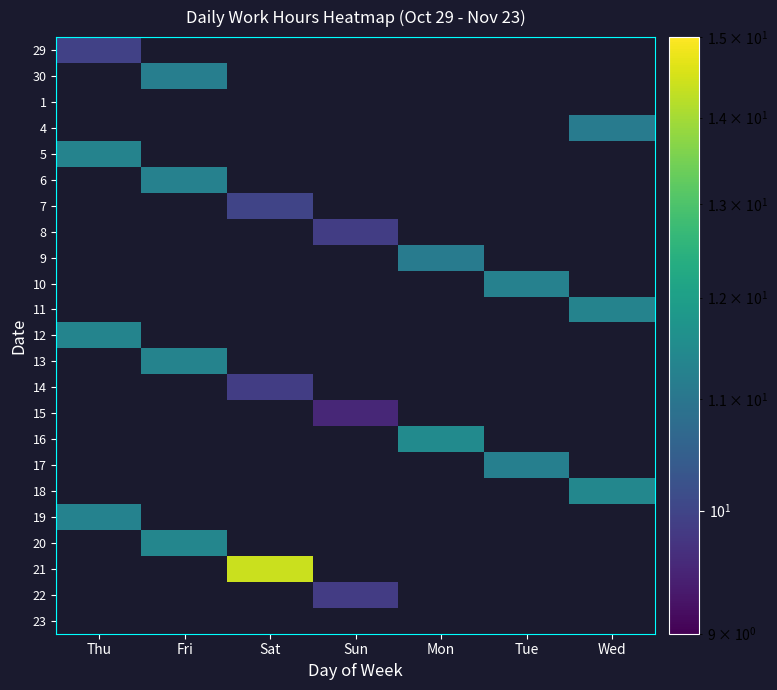

How many data points does each series have?

7